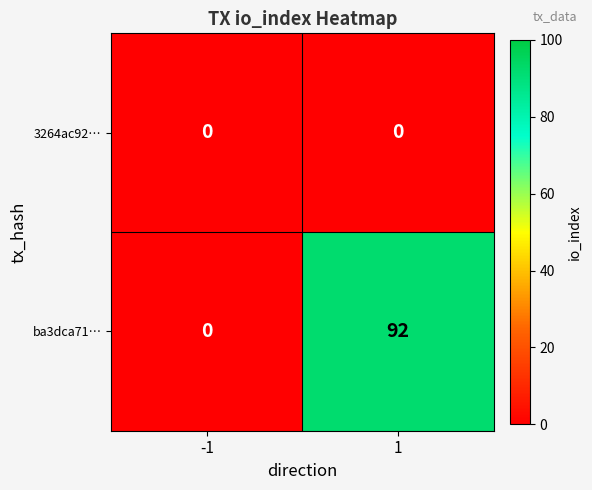

What is the difference between the highest and lowest values at 1?

92